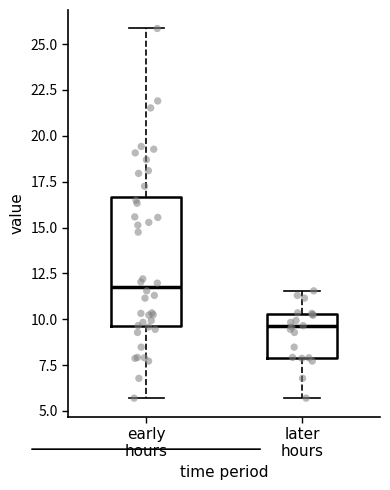

Reading left to right, read every box against the y-axis: the position of its median line, the range the box covers, and the ends of its whiskers. The values are not printed on the chart, so give them approximately, as read against the axis.

early hours: median 12.0, box 9.5 to 16.5, whiskers 5.5 to 26.0
later hours: median 9.5, box 8.0 to 10.5, whiskers 5.5 to 11.5